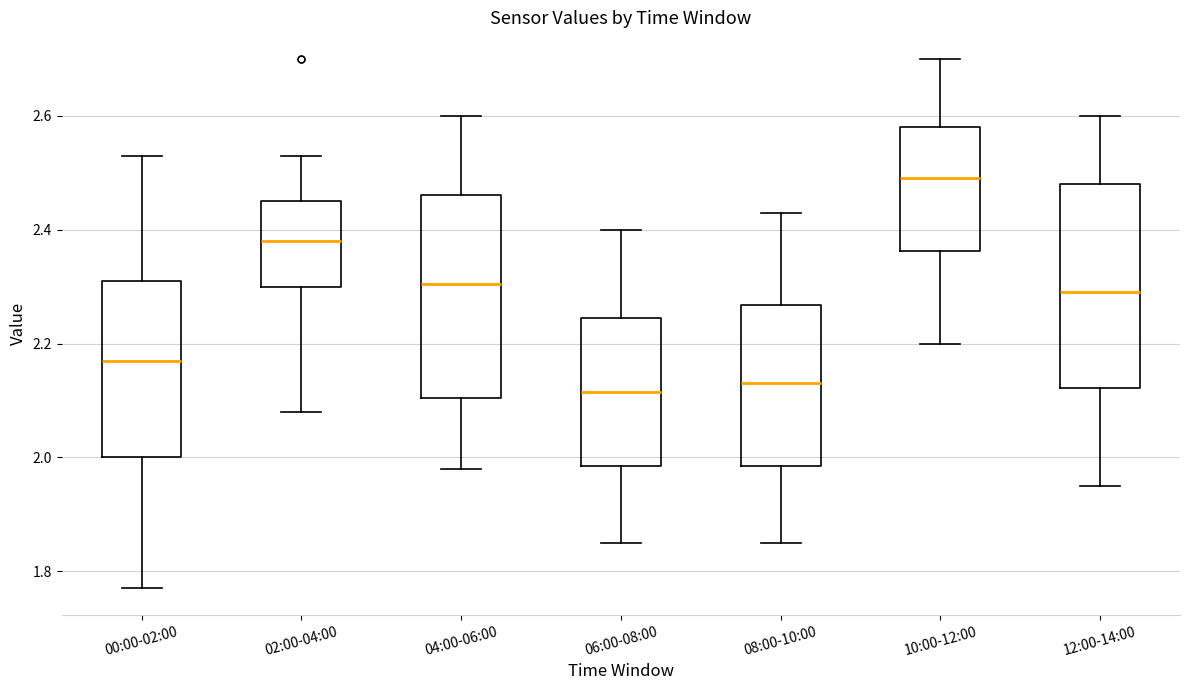

Which box's median line is the highest?

10:00-12:00